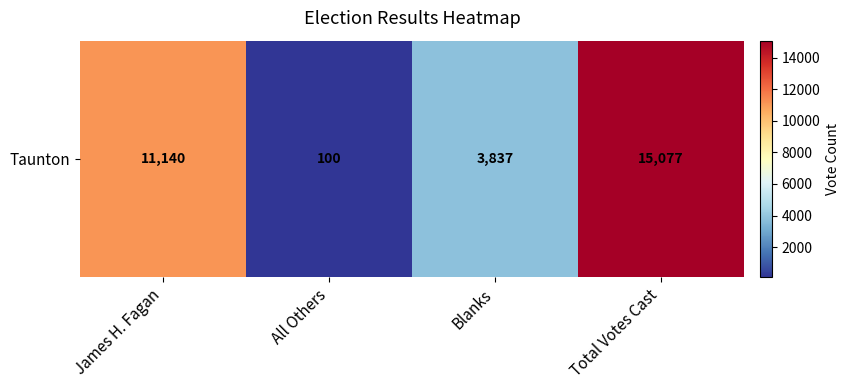

What is the change in value from All Others to Blanks?

+3737